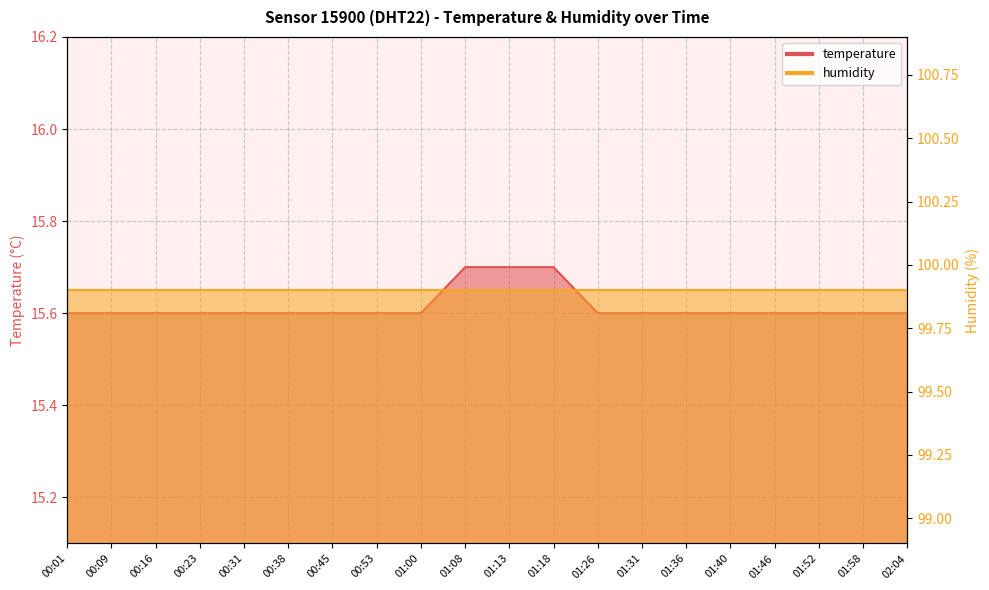

Reading left to right, list all the values displayed in this chart.

00:01=15.6	00:09=15.6	00:16=15.6	00:23=15.6	00:31=15.6	00:38=15.6	00:45=15.6	00:53=15.6	01:00=15.6	01:08=15.7	01:13=15.7	01:18=15.7	01:26=15.6	01:31=15.6	01:36=15.6	01:40=15.6	01:46=15.6	01:52=15.6	01:58=15.6	02:04=15.6